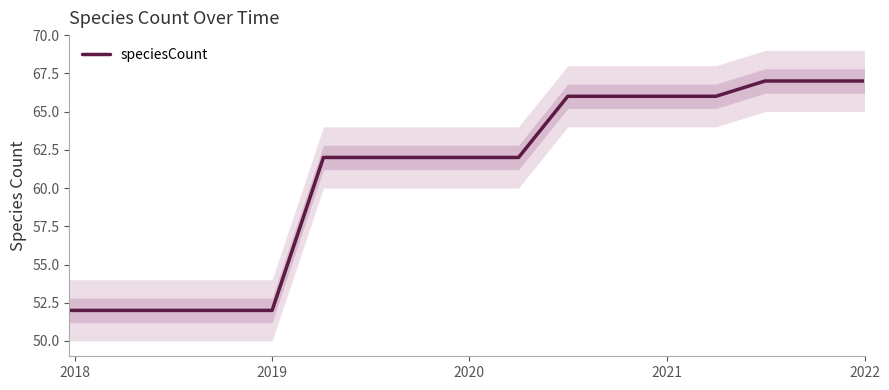

The value of speciesCount at 2020 is 42. True or false?

False